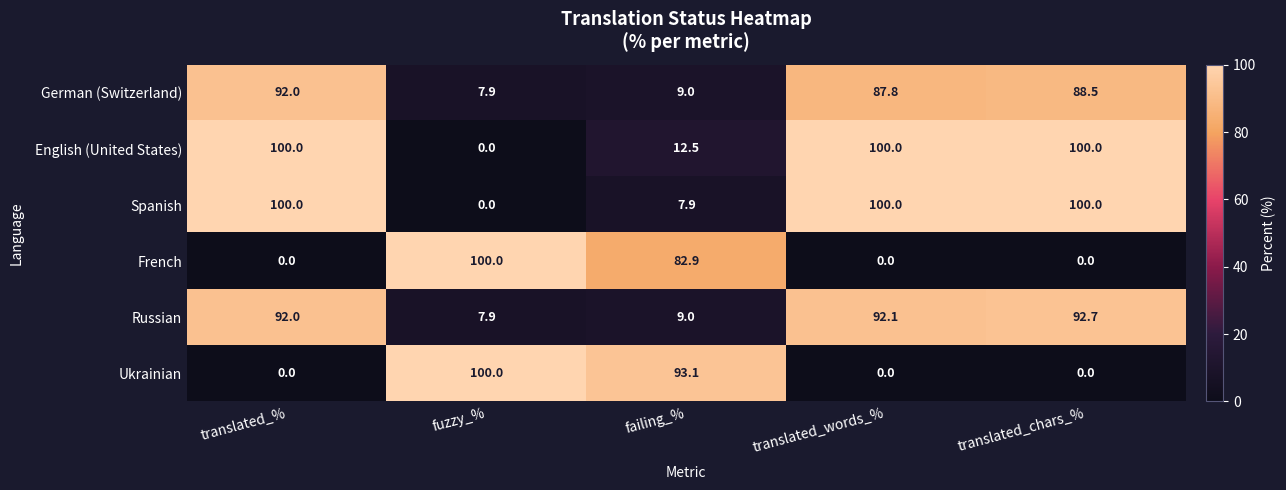

What is the difference between the highest and lowest values at fuzzy_%?

100.0